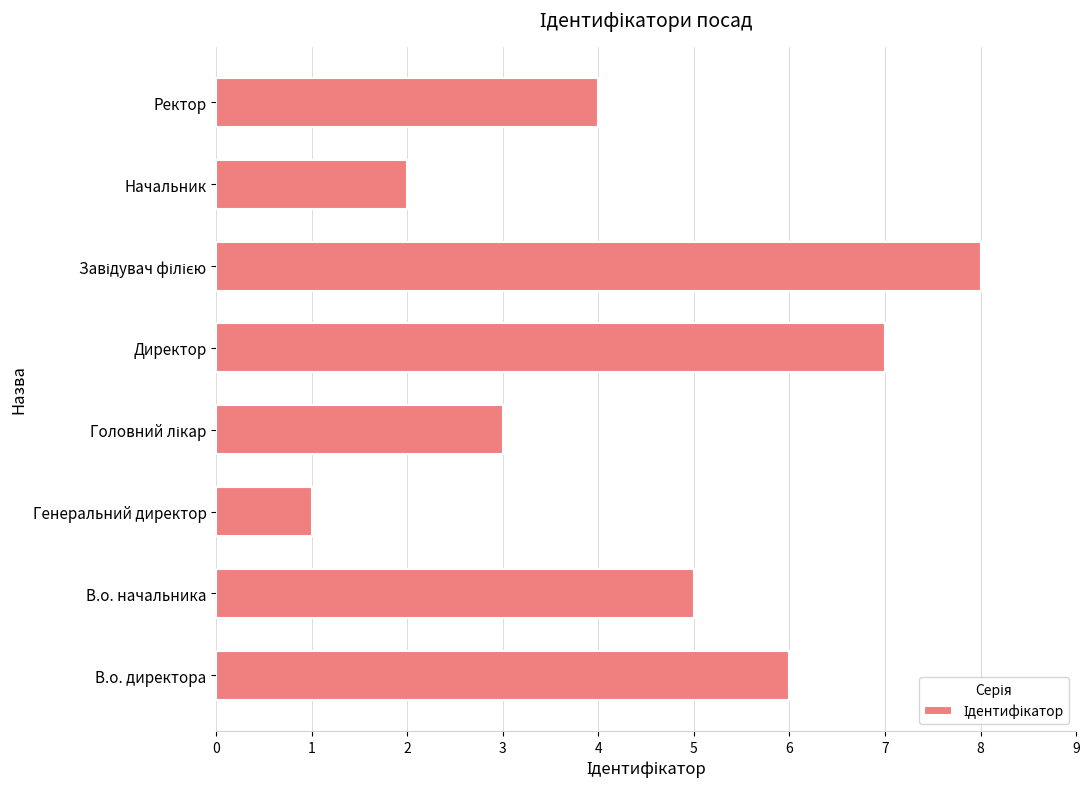

What value does the data have at Ректор?

4